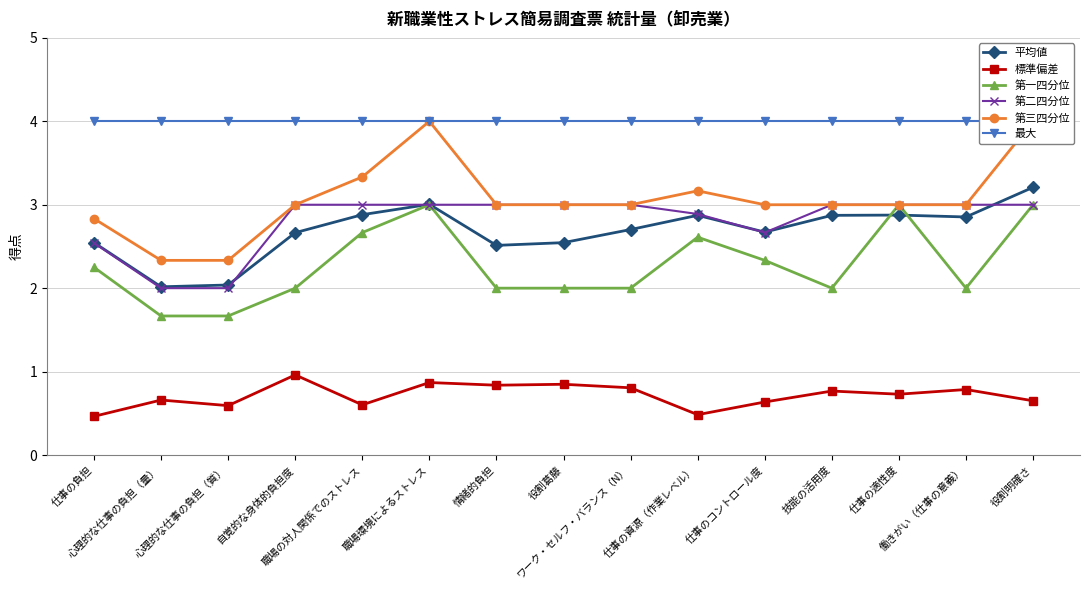

Reading left to right, list all the values displayed in this chart.

平均値: 2.5	2.0	2.0	2.7	2.9	3.0	2.5	2.5	2.7	2.9	2.7	2.9	2.9	2.9	3.2
標準偏差: 0.5	0.7	0.6	1.0	0.6	0.9	0.8	0.8	0.8	0.5	0.6	0.8	0.7	0.8	0.6
第一四分位: 2.2	1.7	1.7	2.0	2.7	3.0	2.0	2.0	2.0	2.6	2.3	2.0	3.0	2.0	3.0
第二四分位: 2.5	2.0	2.0	3.0	3.0	3.0	3.0	3.0	3.0	2.9	2.7	3.0	3.0	3.0	3.0
第三四分位: 2.8	2.3	2.3	3.0	3.3	4.0	3.0	3.0	3.0	3.2	3.0	3.0	3.0	3.0	4.0
最大: 4.0	4.0	4.0	4.0	4.0	4.0	4.0	4.0	4.0	4.0	4.0	4.0	4.0	4.0	4.0